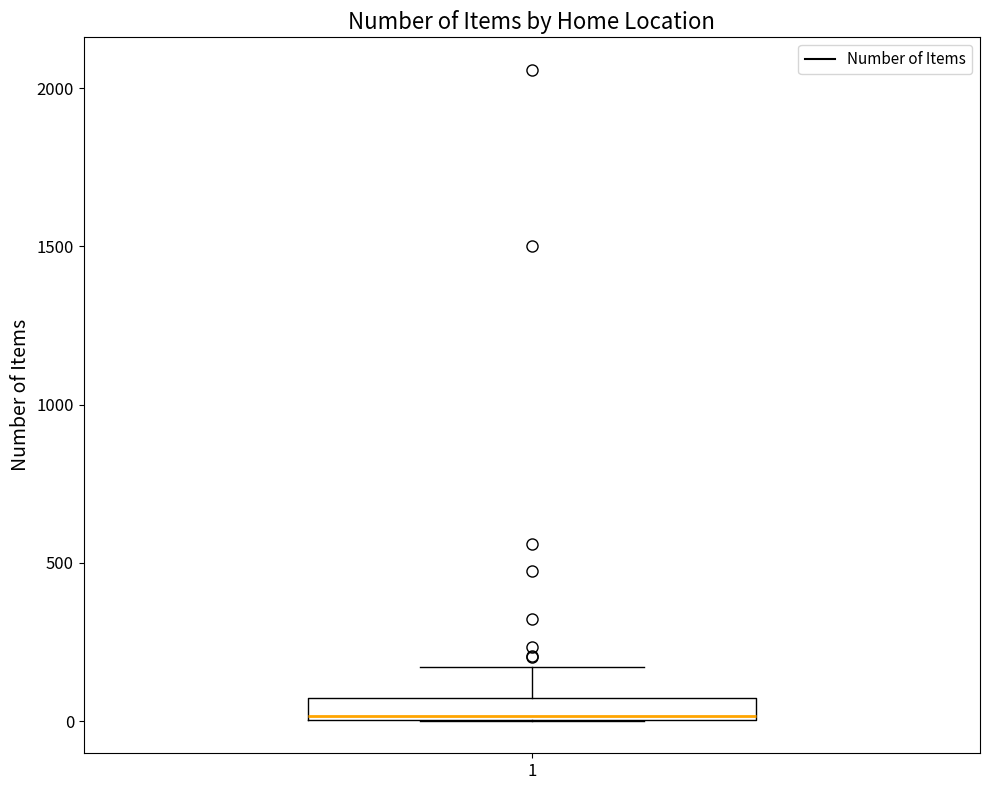

Where is the upper edge of the box at x = 1 on the y-axis? The values are not printed on the chart, so give them approximately, as read against the axis.

50